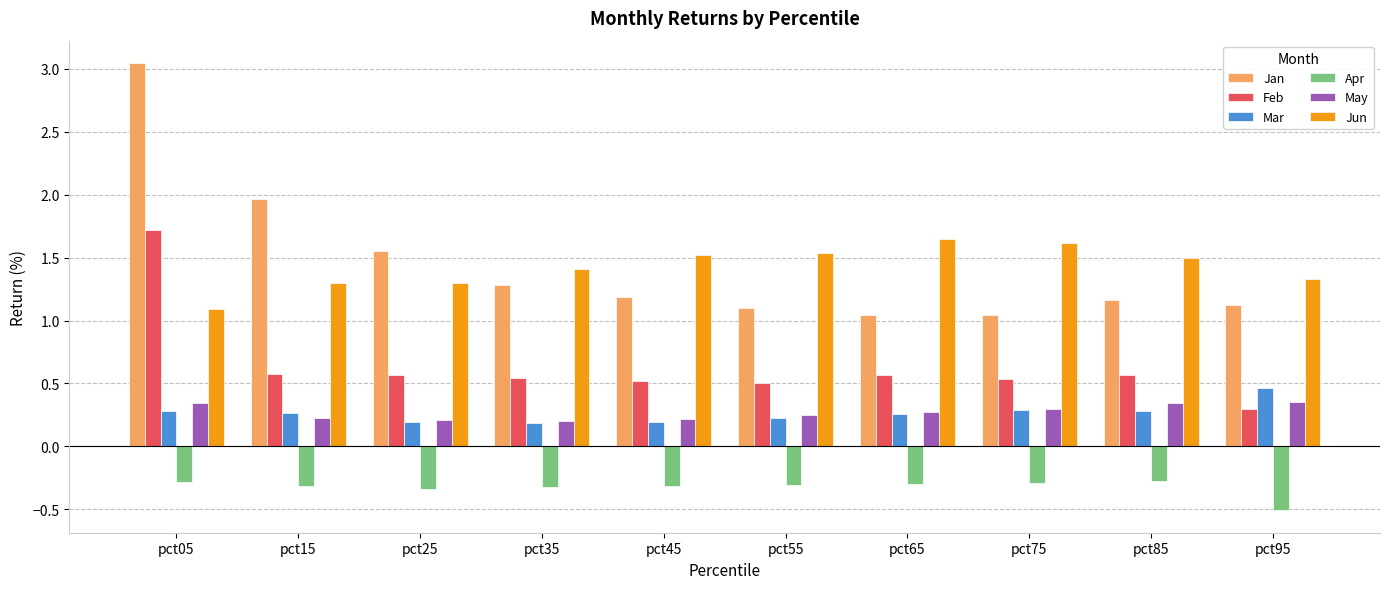

Which series has the widest spread of values?

Jan